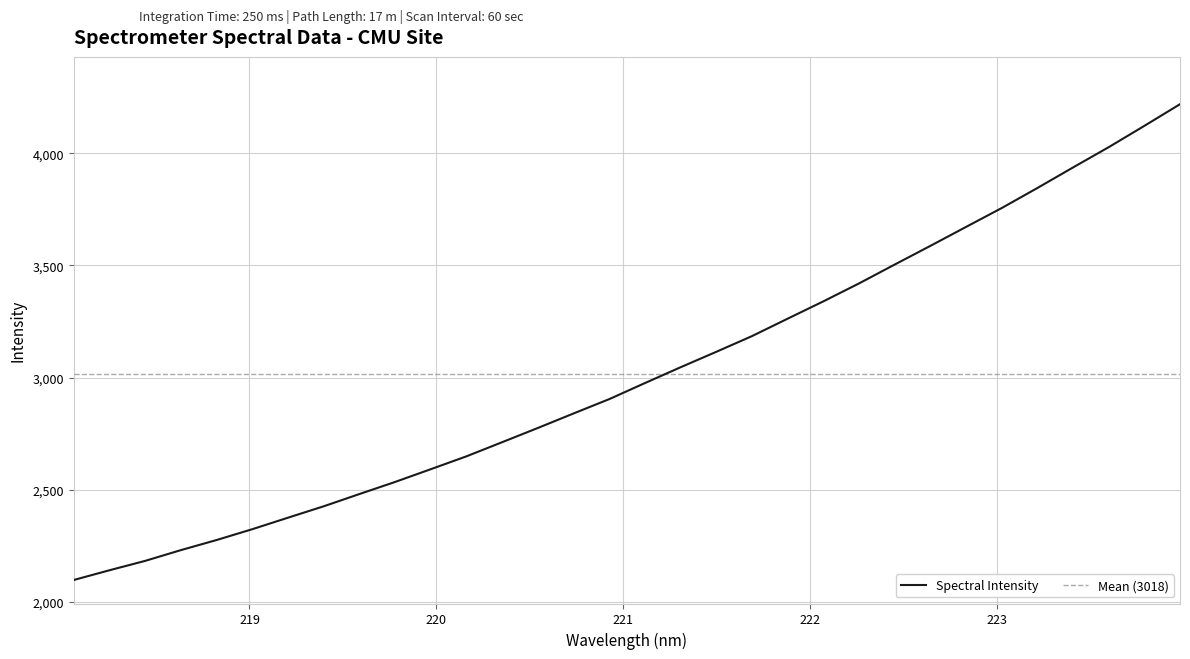

Approximately how many times larger is the value at 221.1174 compared to 219.7801?

1.2